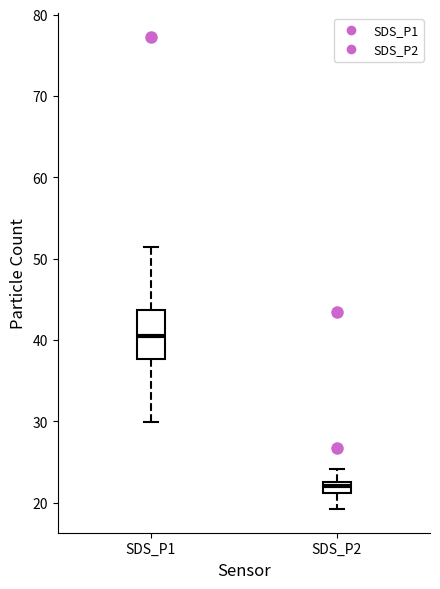

Comparing the boxes themselves (not the whiskers), which one is the tallest?

SDS_P1